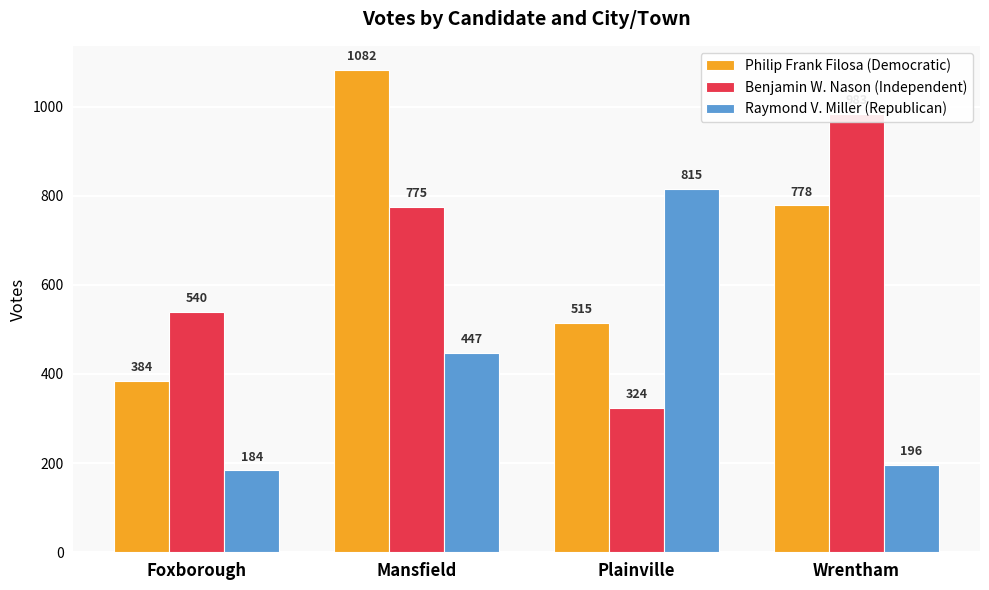

At which category is the sum across all series the highest?

Mansfield